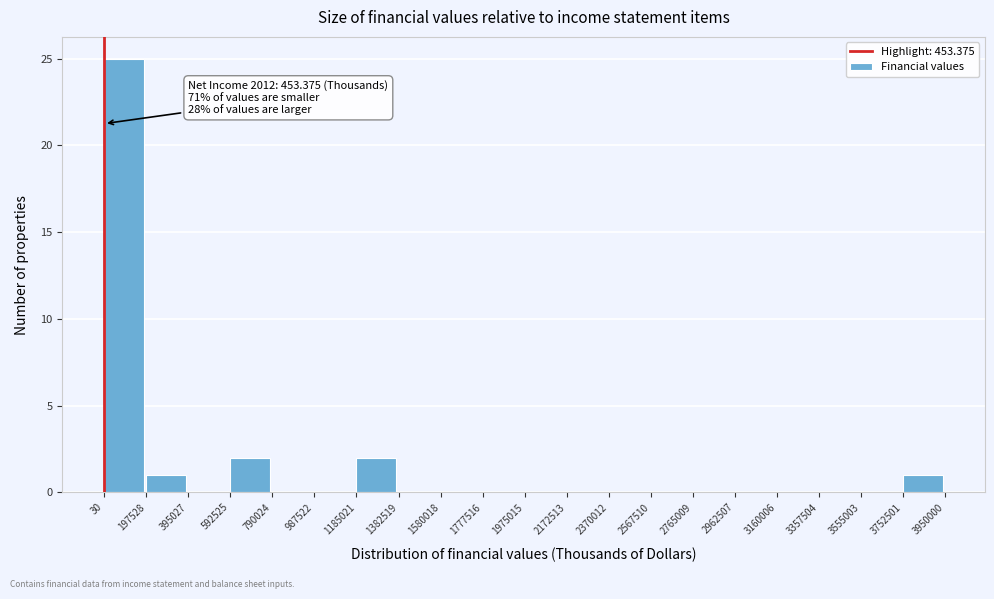

Over which range of the x-axis is the bar tallest?

30 to 197528